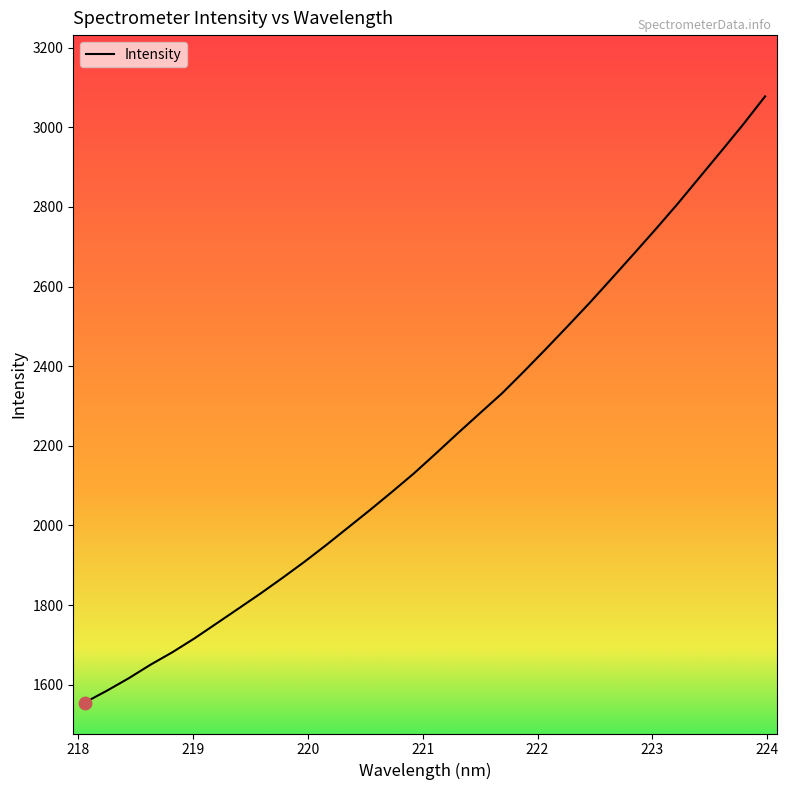

What is the greatest value displayed?

3077.5